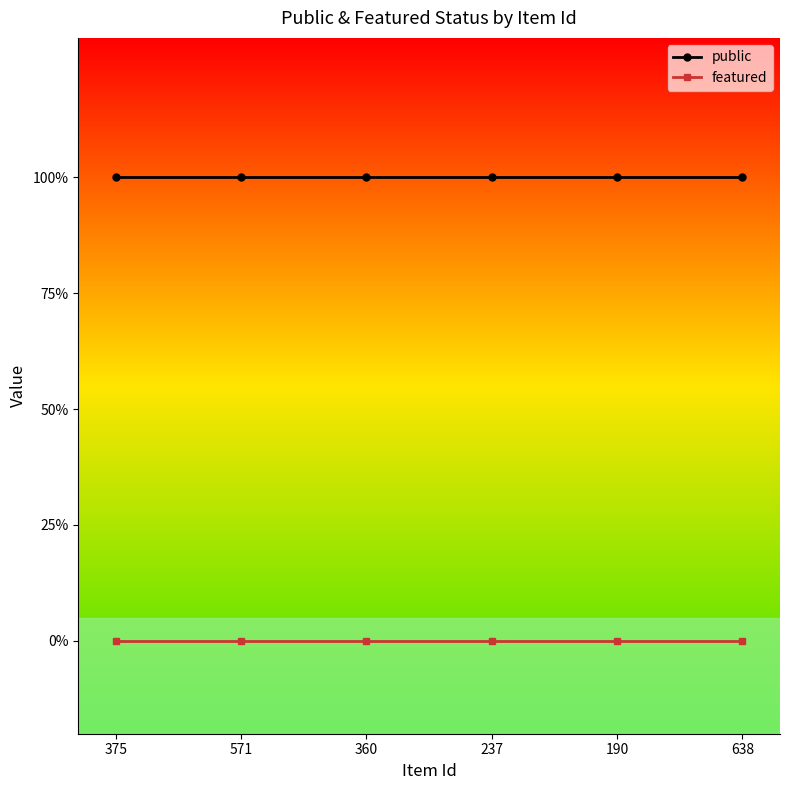

The public series shows 1 at 375. True or false?

False